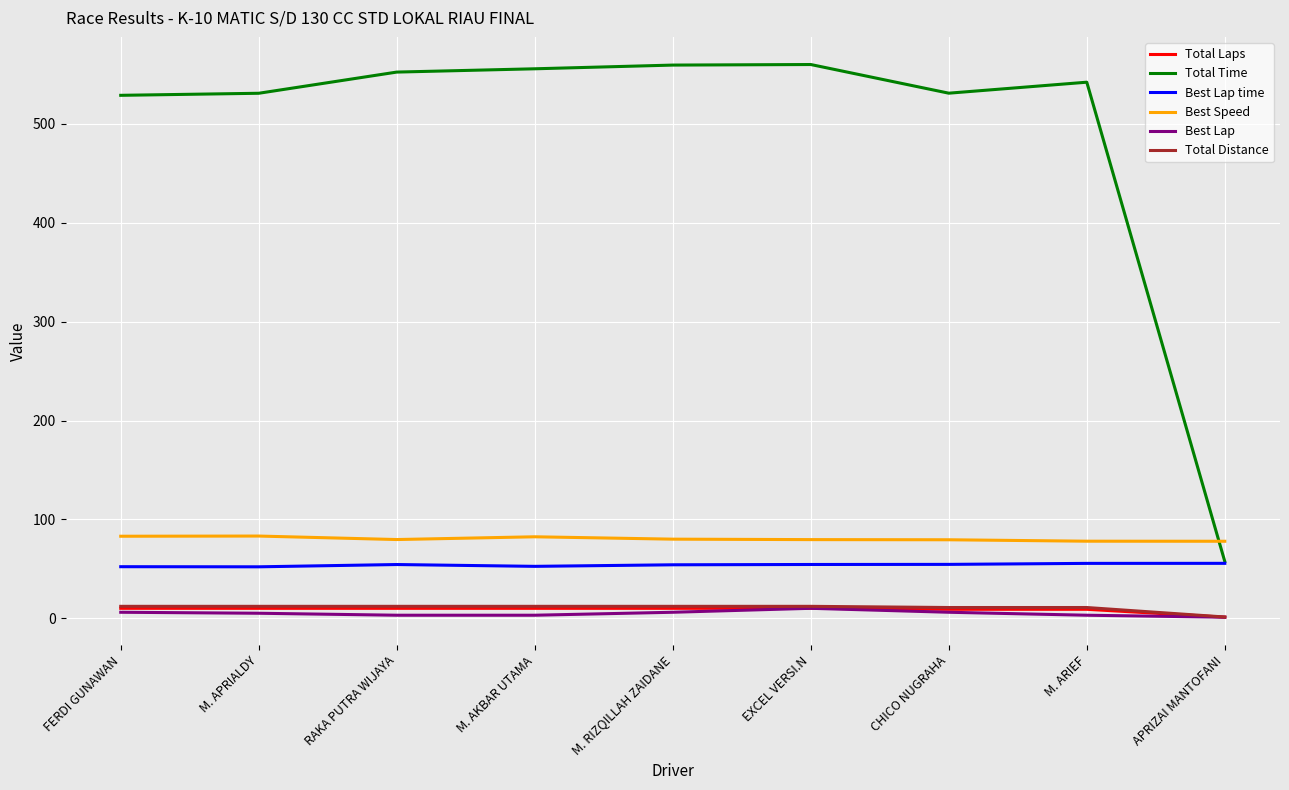

How many lines are shown in the chart?

6